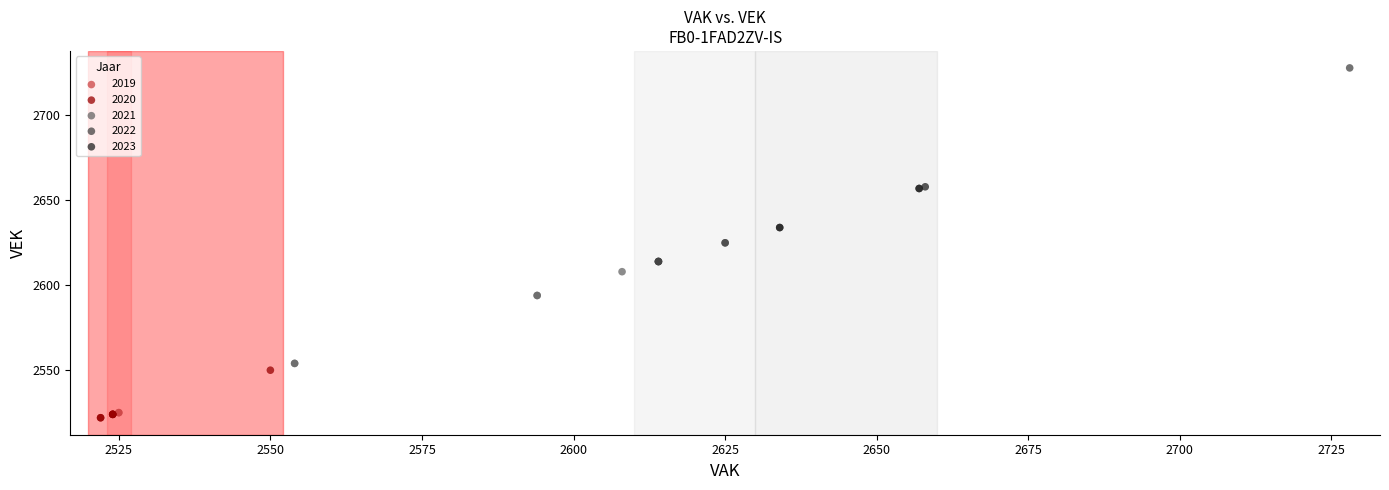

Which series contains the lowest Y value?

2020